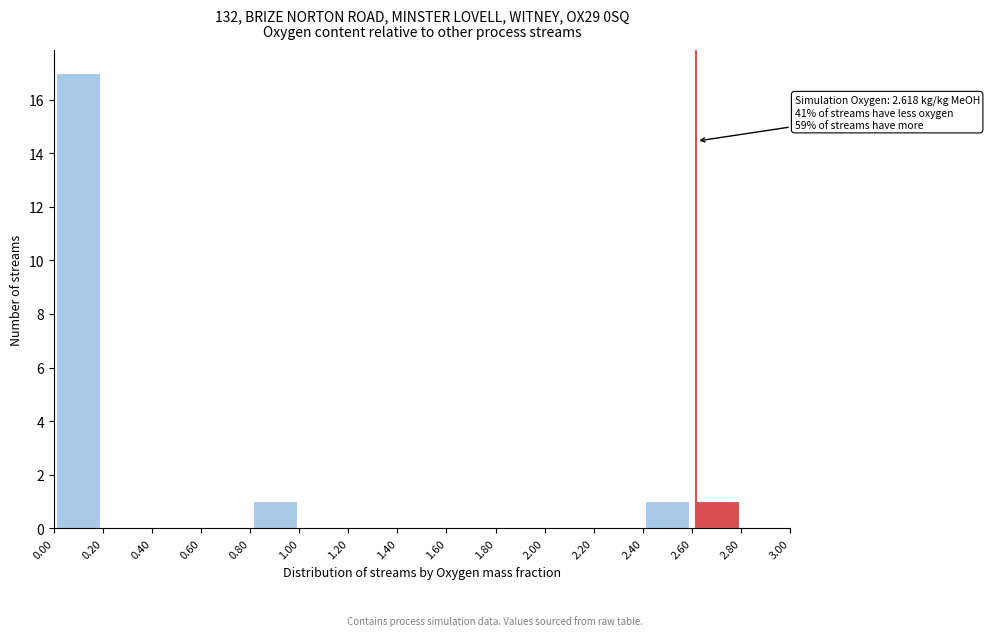

Which range on the x-axis has the tallest bar?

0.00 to 0.20